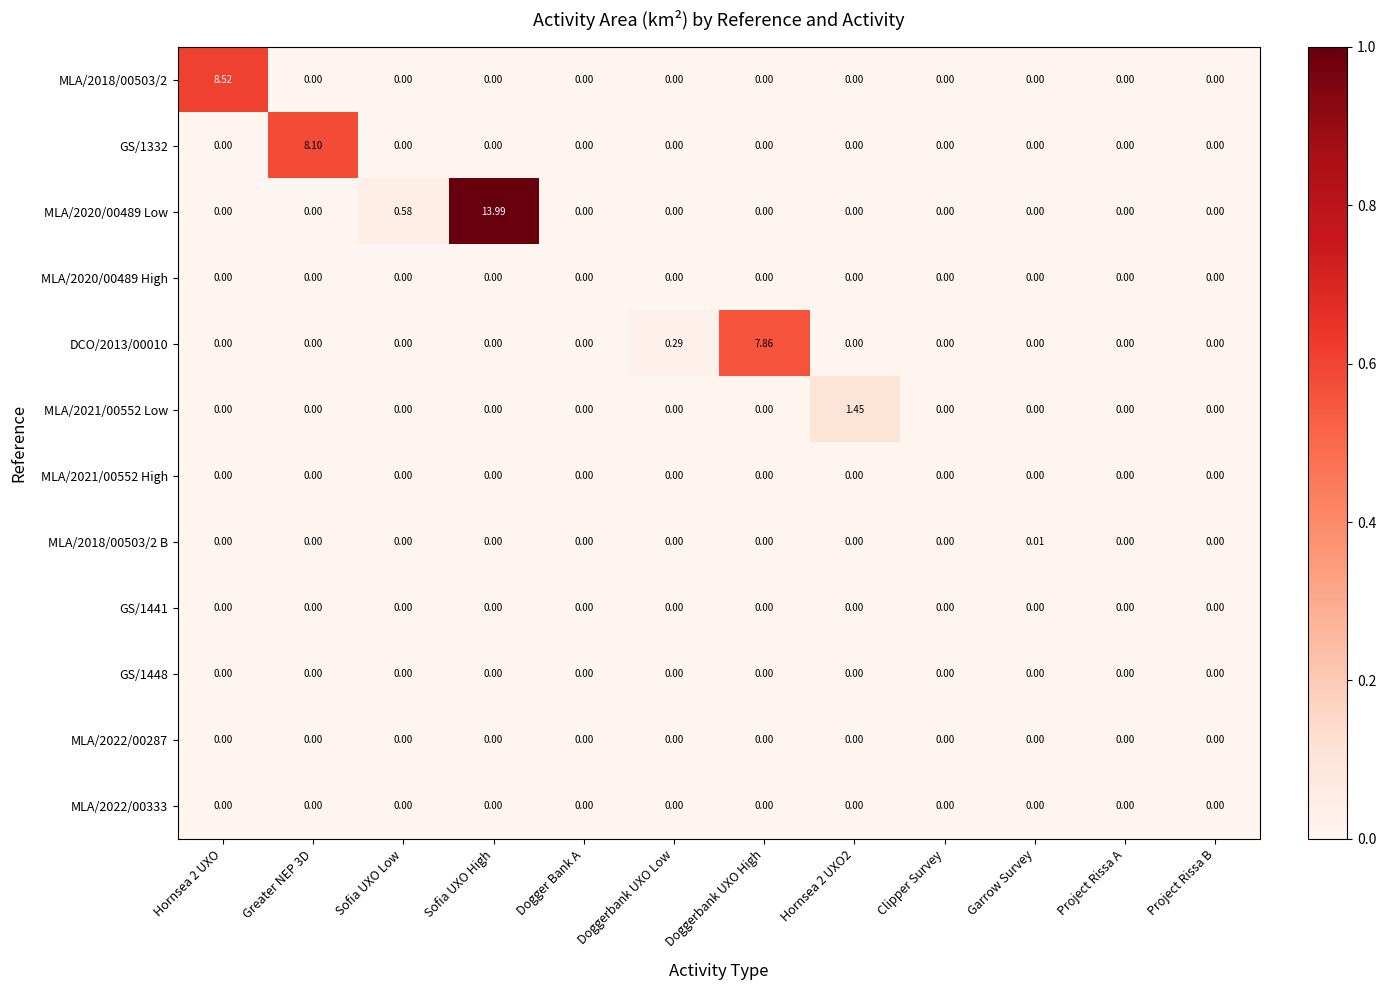

At which label does DCO/2013/00010 reach its peak?

Doggerbank UXO High